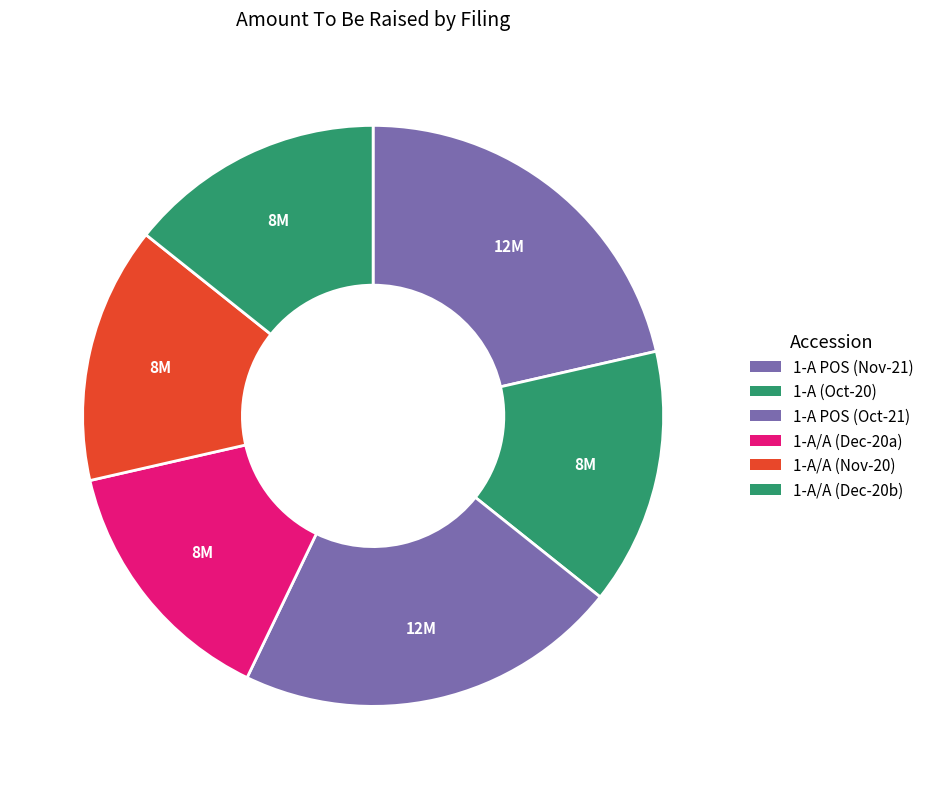

How many segments does this pie chart have?

6